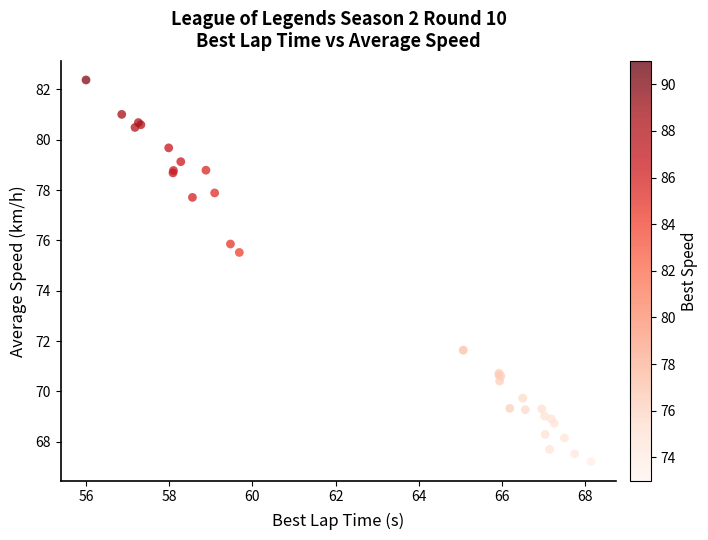

What Y value in the scatter plot is closest to 74?

75.5